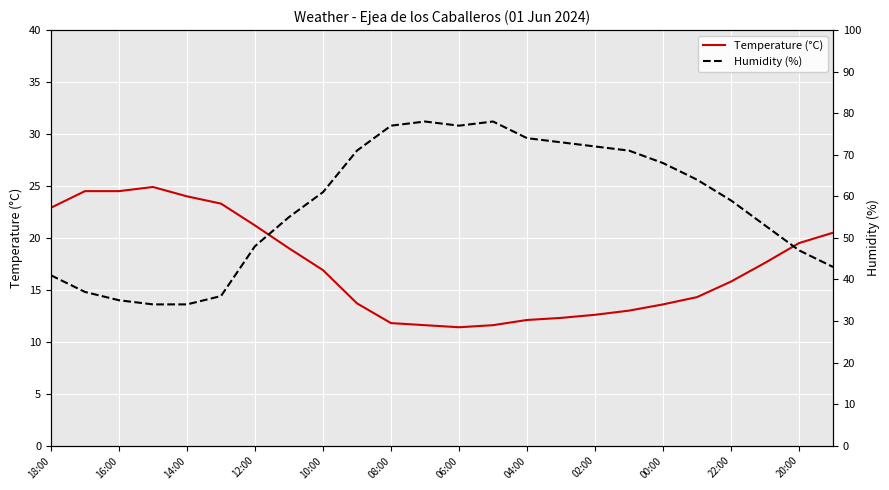

True or false: Temperature (°C) and Humidity (%) intersect in this chart.

False